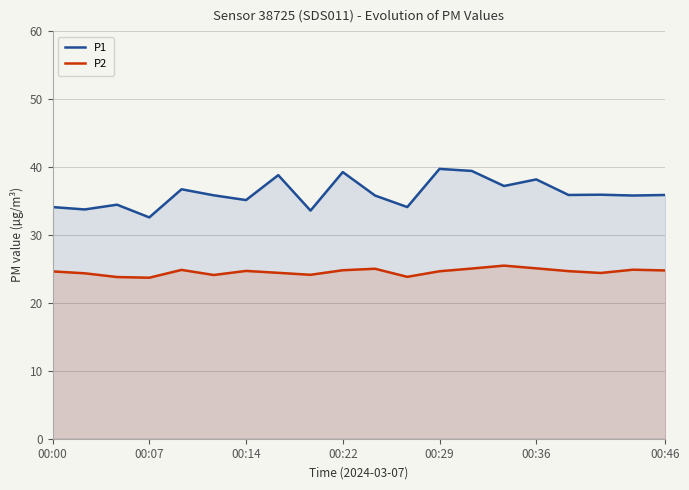

Which series has the largest range (max minus min)?

P1